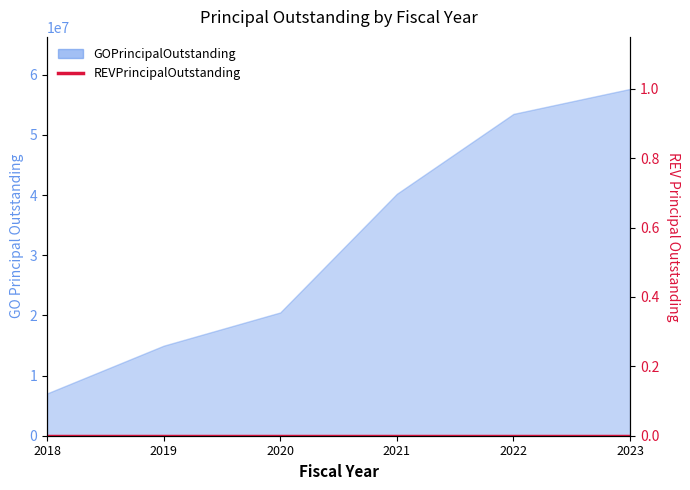

Reading left to right, extract all data points from this chart.

2018=7025000	2019=14960000	2020=20485000	2021=40200000	2022=53480000	2023=57630000